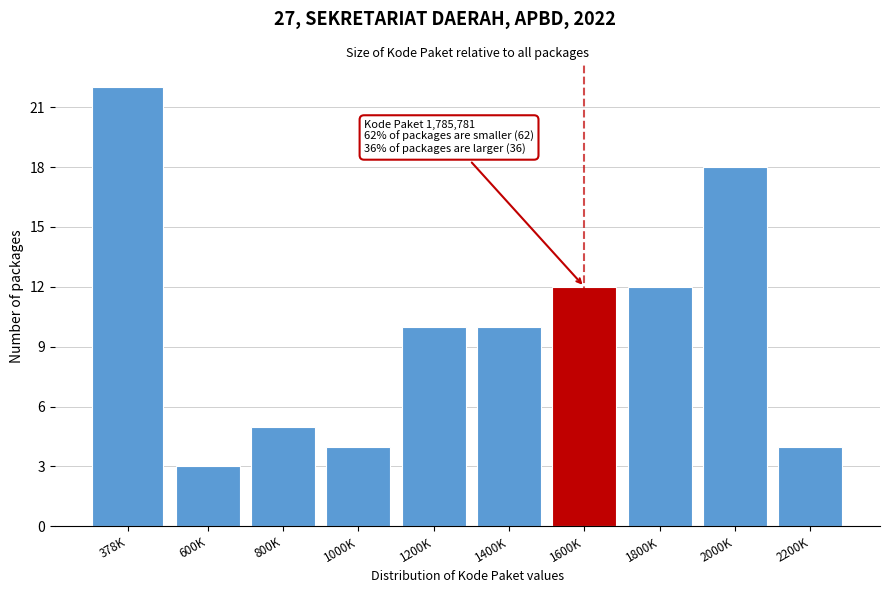

Reading right to left, extract all data points from this chart.

2200K=4	2000K=18	1800K=12	1600K=12	1400K=10	1200K=10	1000K=4	800K=5	600K=3	378K=22